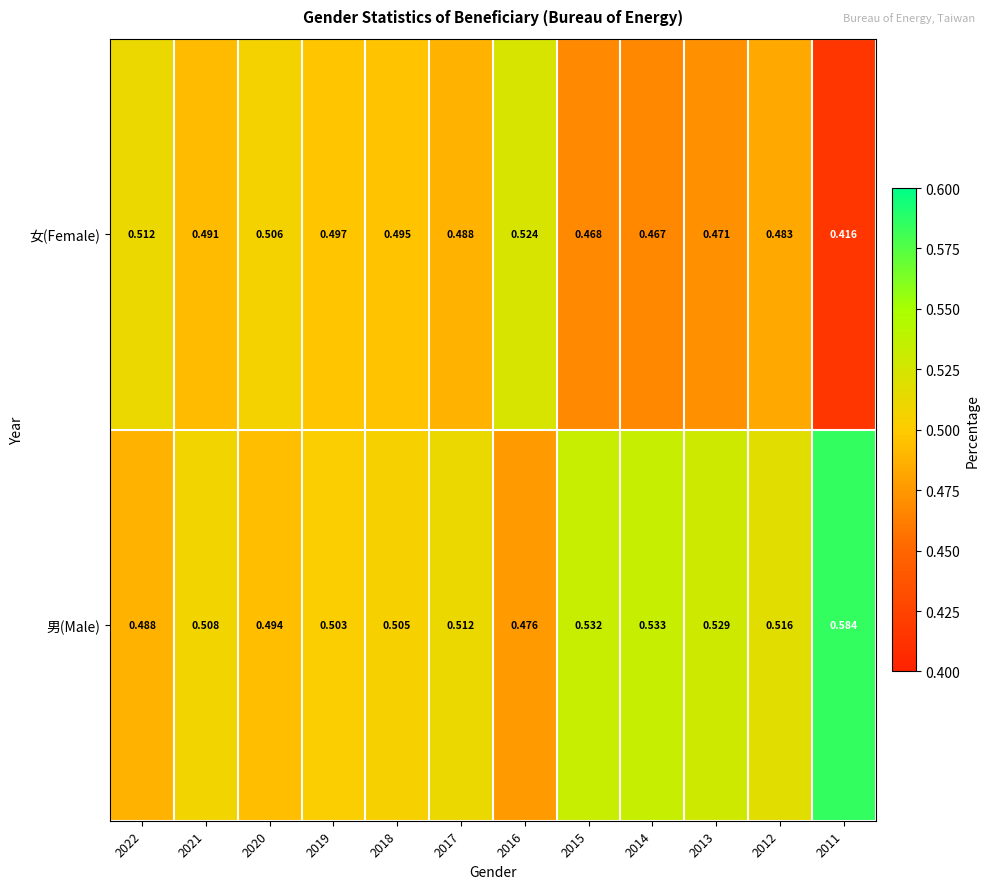

Is the value of 女(Female) at 2012 greater than the value of 男(Male) at 2012?

No